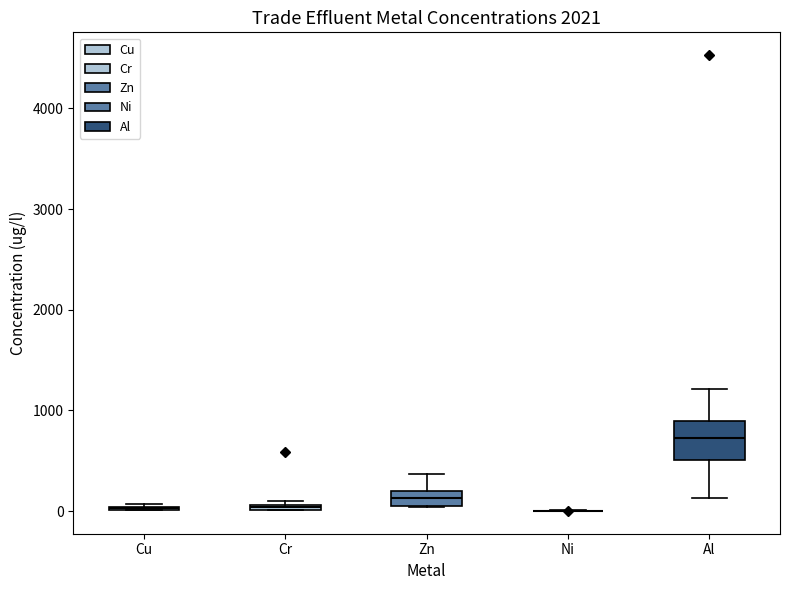

Where does the upper whisker of the box for Zn end on the y-axis? The values are not printed on the chart, so give them approximately, as read against the axis.

400